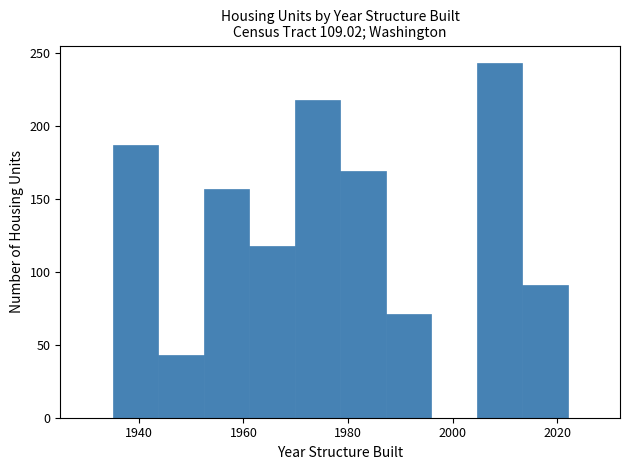

Reading left to right, transcribe this chart: for each bar, give the range it covers on the x-axis and its height. Neither the bar edges nor the heights are printed on the chart, so give them approximately, as read against the axes.

1936 to 1944: 185
1944 to 1952: 45
1952 to 1962: 155
1962 to 1970: 120
1970 to 1978: 220
1978 to 1988: 170
1988 to 1996: 70
1996 to 2004: 0
2004 to 2014: 245
2014 to 2022: 90